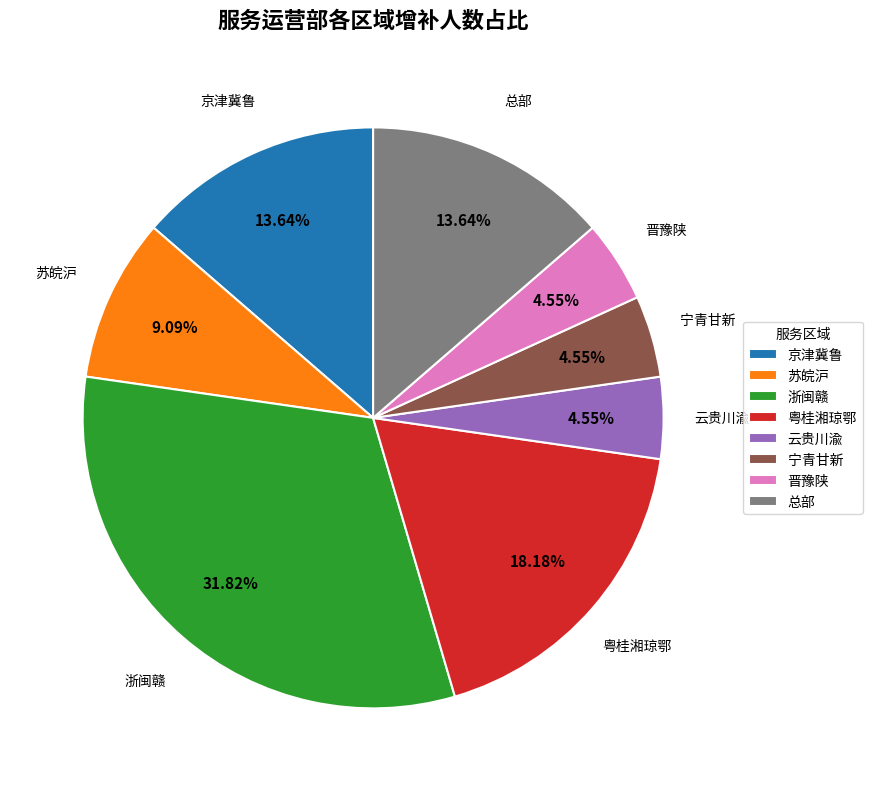

Is there a majority slice in this chart?

No